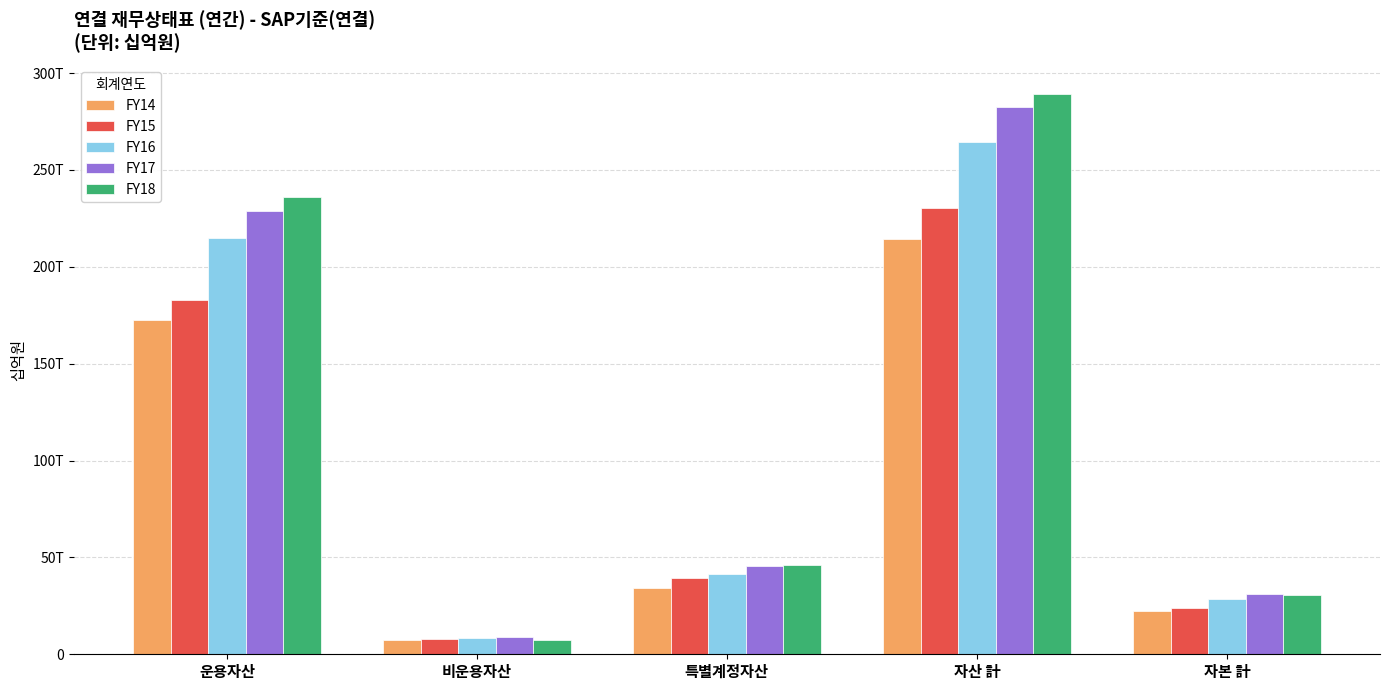

Where is FY18 nearest to the value 148363?

운용자산